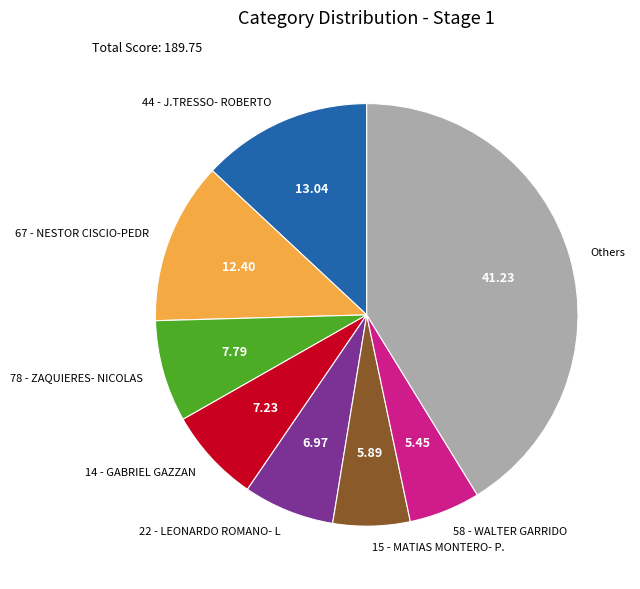

Does 44 - J.TRESSO- ROBERTO account for over 50% of the chart?

No